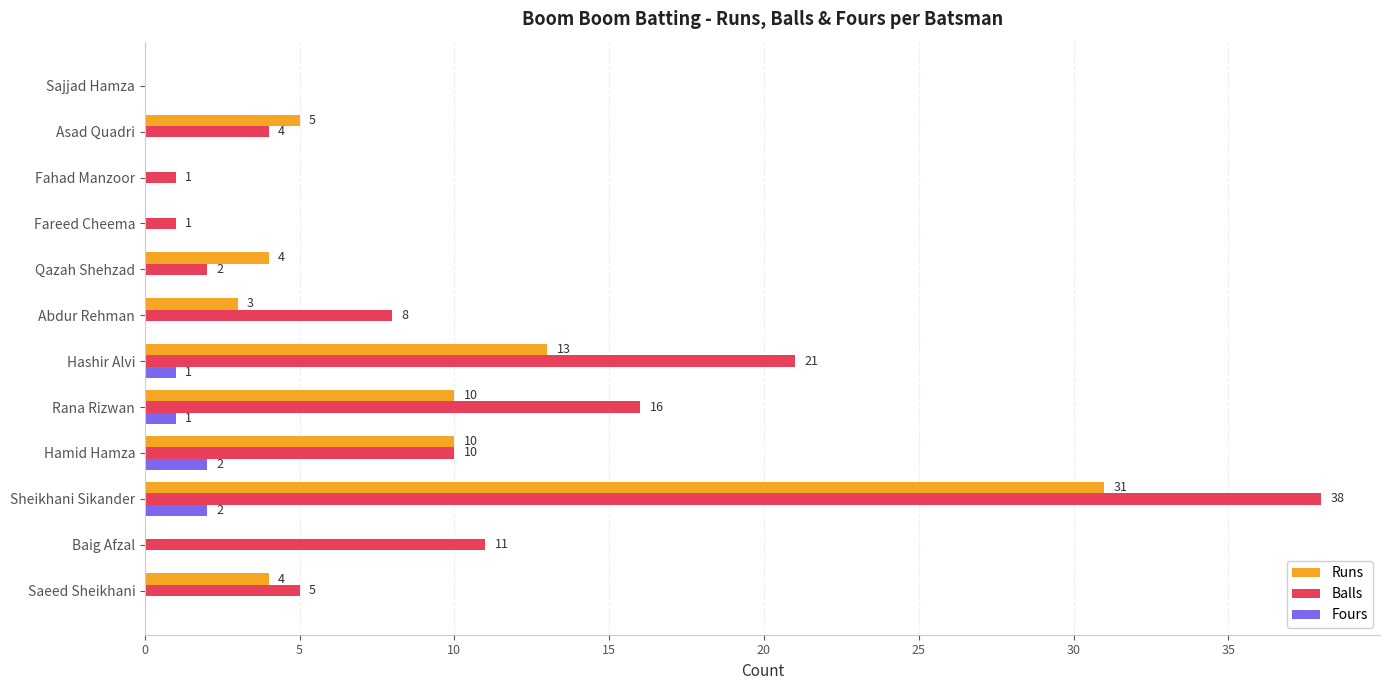

What is the approximate value of Runs at Asad Quadri, to the nearest 5?

5